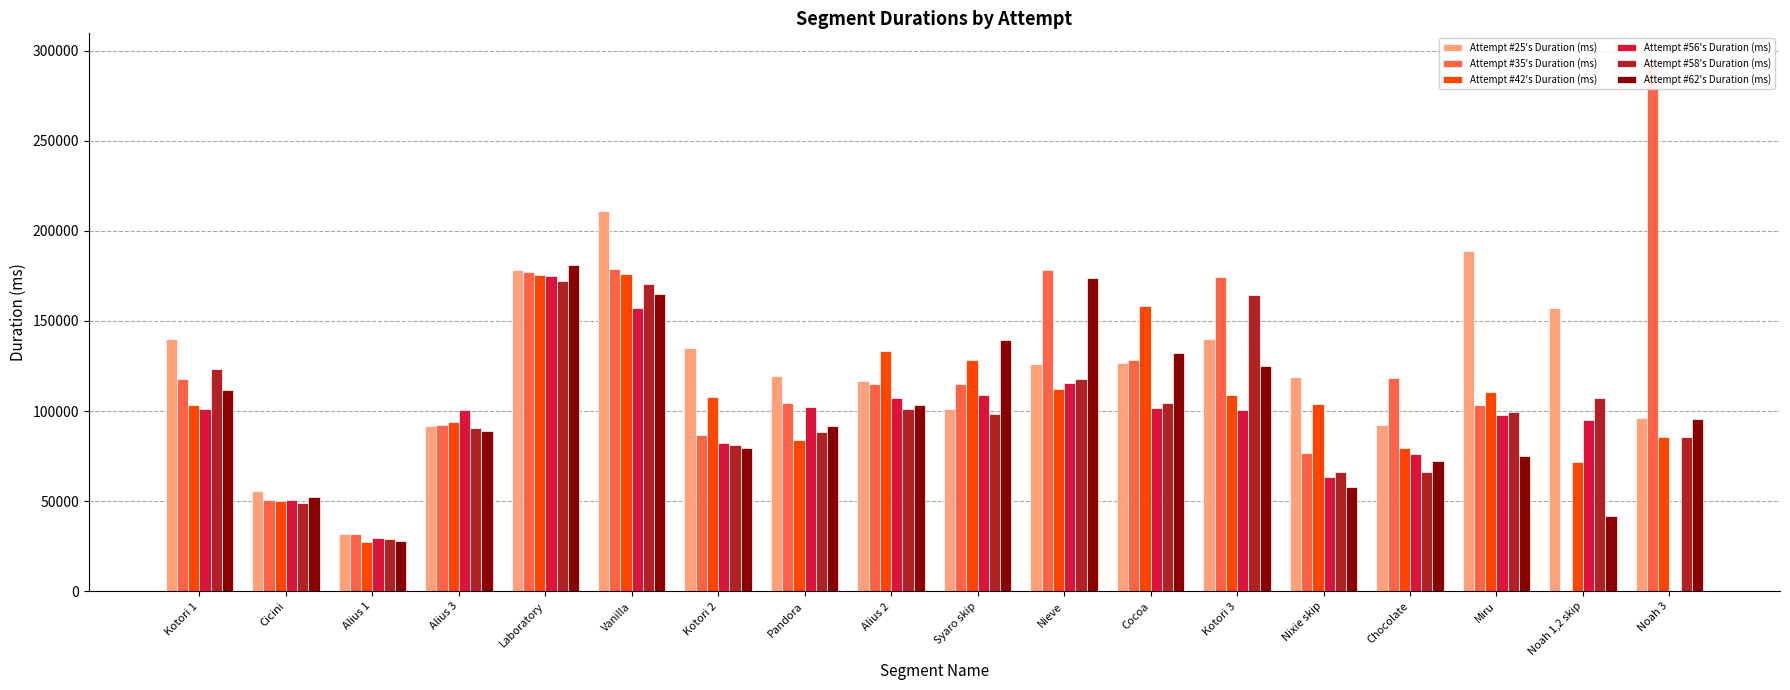

Count the number of categories in the chart.

18